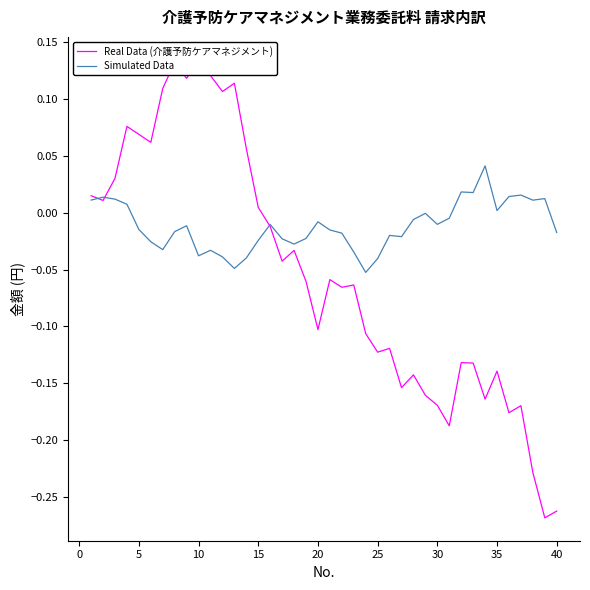

How many distinct data groups are displayed?

2